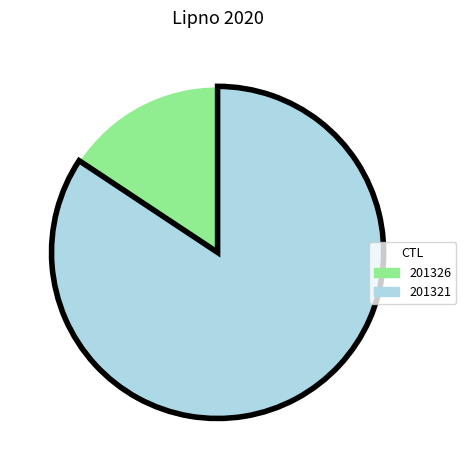

What is the ratio of the value at 201321 to the value at 201326?

5.4